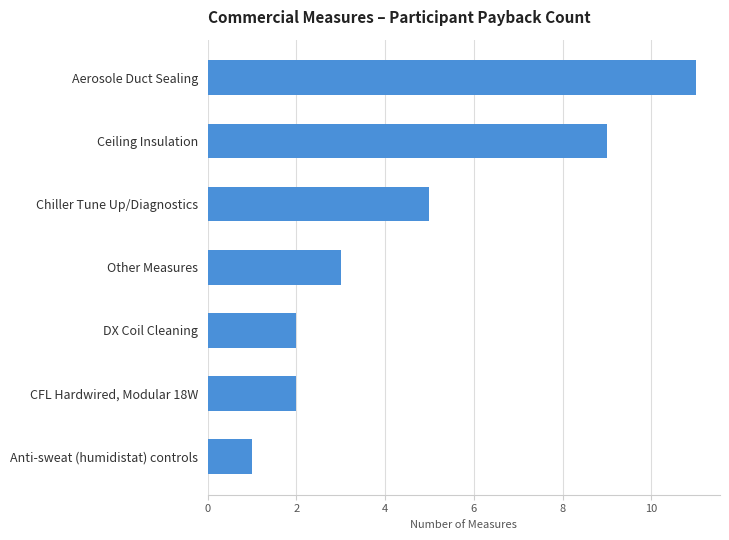

Reading top to bottom, what are all the values shown in this chart?

11	9	5	3	2	2	1